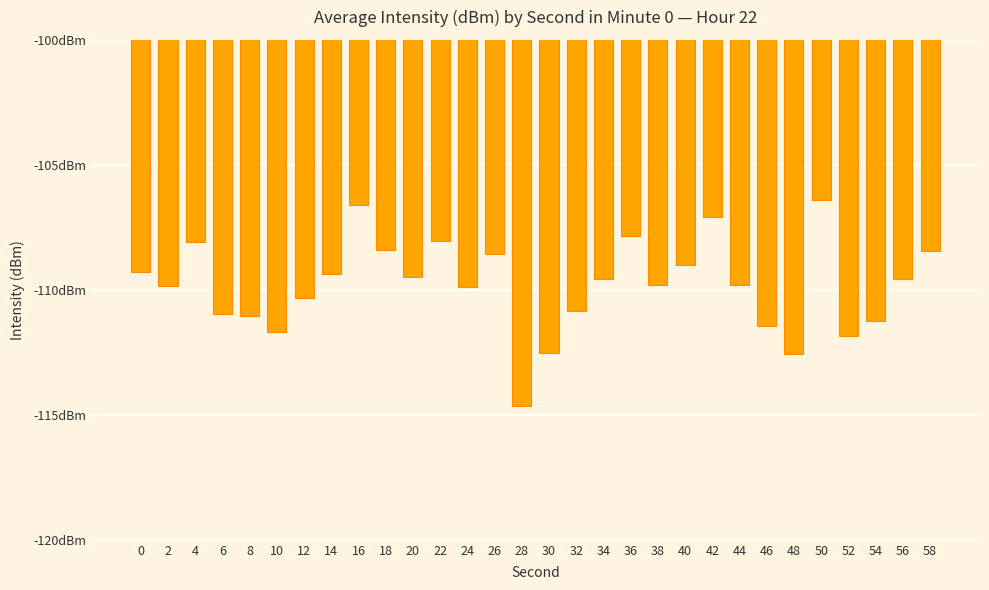

Are the bars horizontal?

No